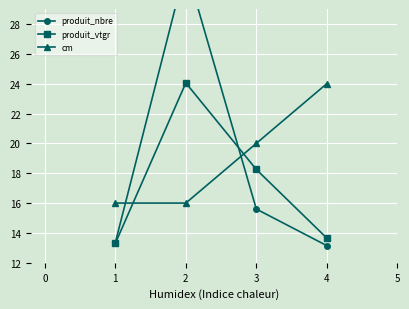

Is the value of cm at 2 greater than the value of produit_vtgr at 4?

Yes